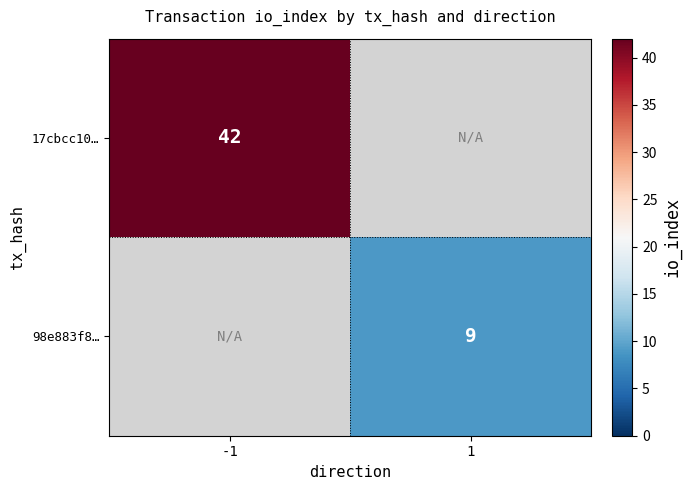

Is it true that 98e883f8… equals 3.8 at 1?

False